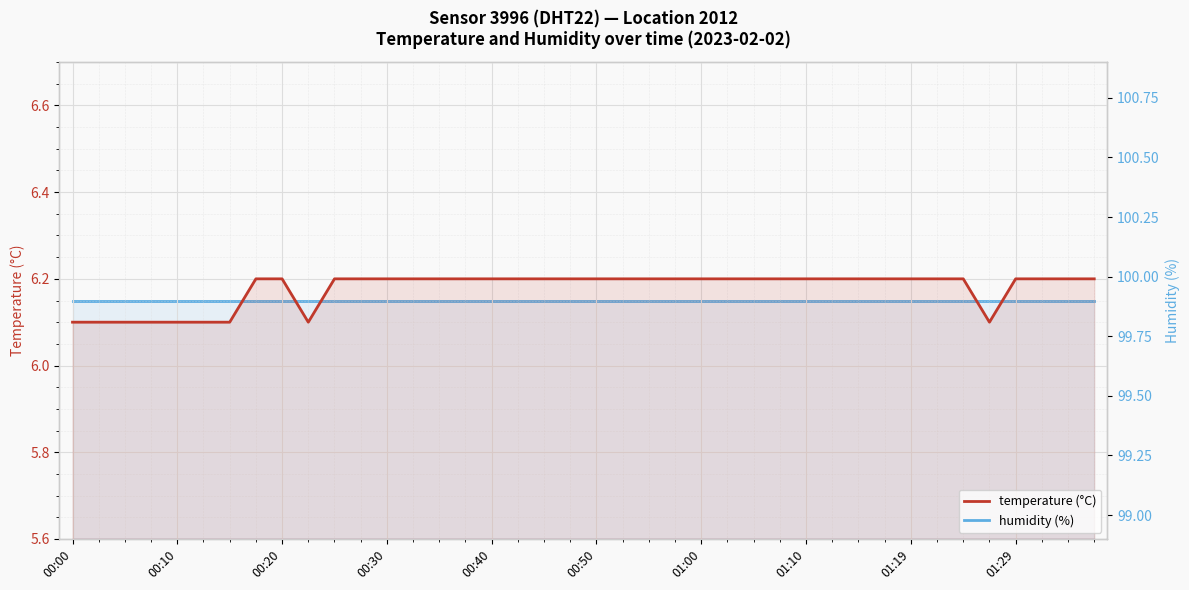

The temperature (°C) series shows 4.0 at 01:00. True or false?

False